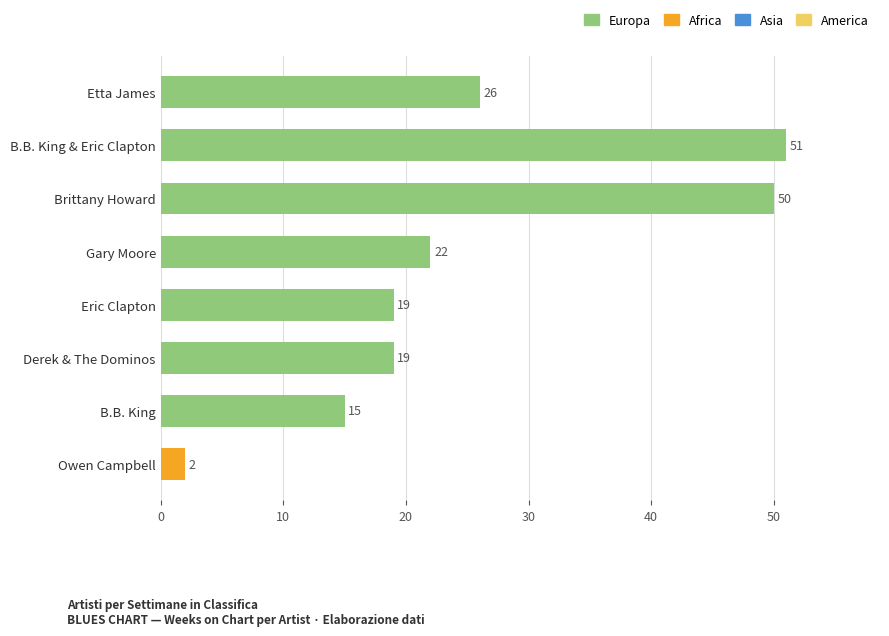

Where is the data nearest to the value 26?

Etta James